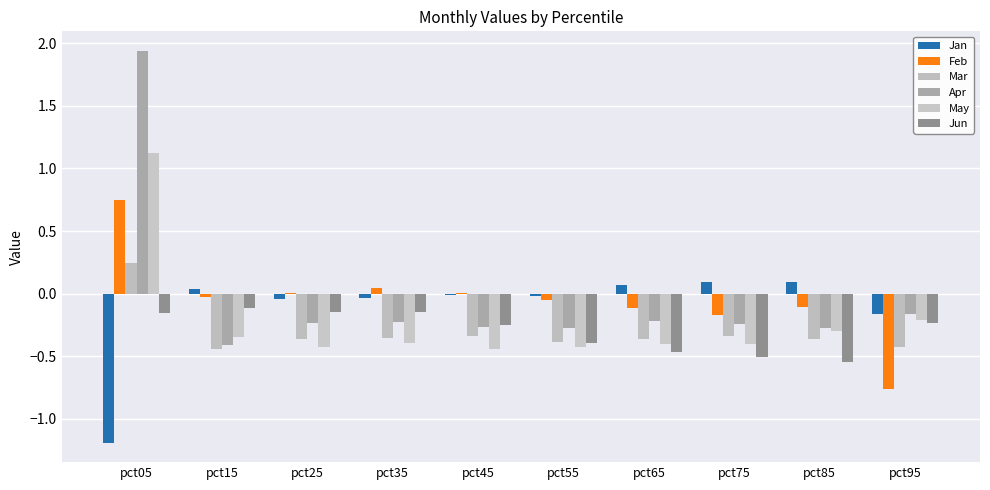

Which series changed the most between pct05 and pct95?

Apr